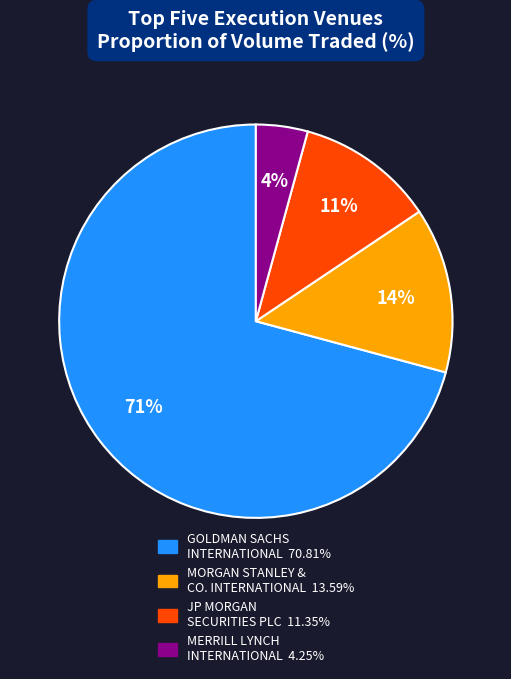

Is there any slice that represents more than half of the pie?

Yes